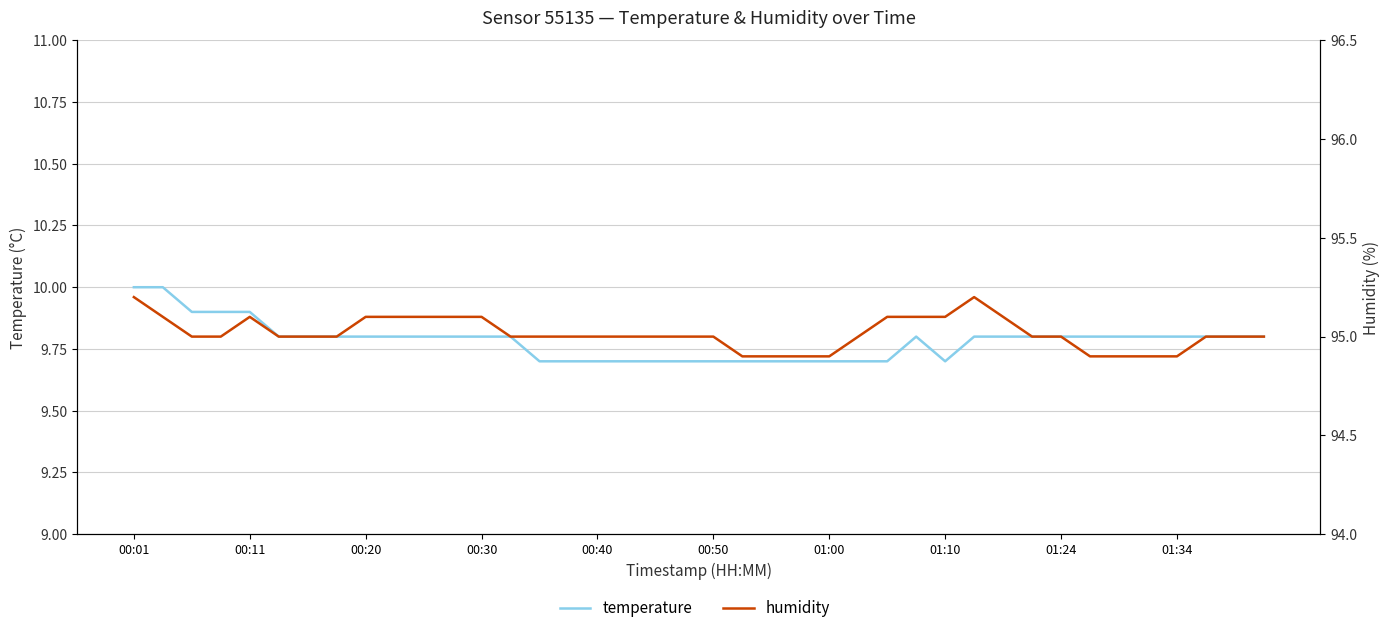

True or false: temperature and humidity cross at least once.

False